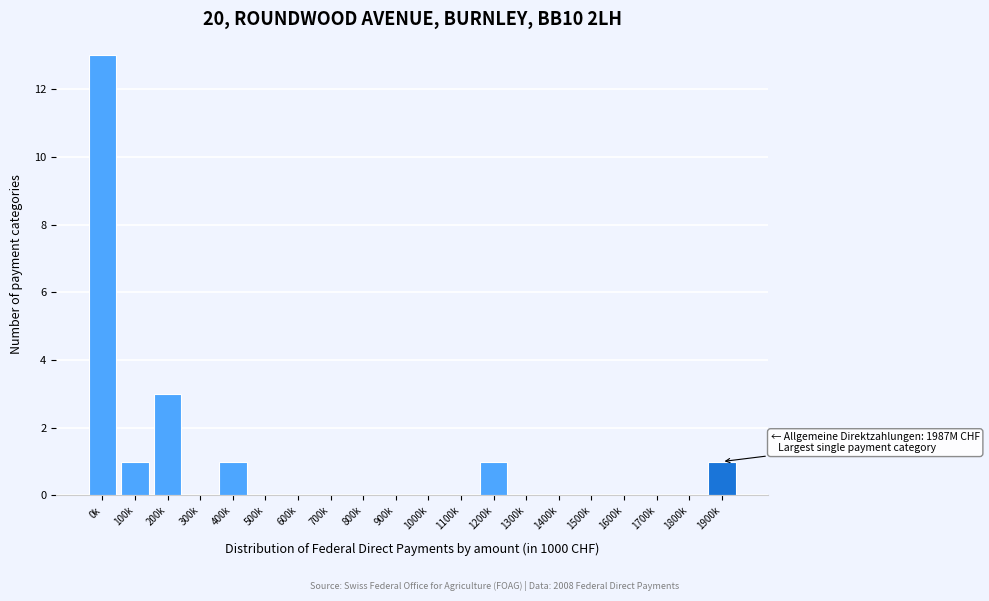

Reading left to right, list all the values displayed in this chart.

0k=13	100k=1	200k=3	300k=0	400k=1	500k=0	600k=0	700k=0	800k=0	900k=0	1000k=0	1100k=0	1200k=1	1300k=0	1400k=0	1500k=0	1600k=0	1700k=0	1800k=0	1900k=1